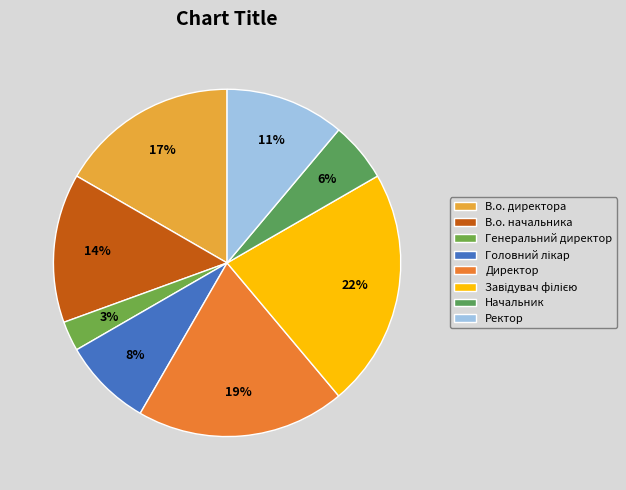

Count the number of slices in the pie.

8